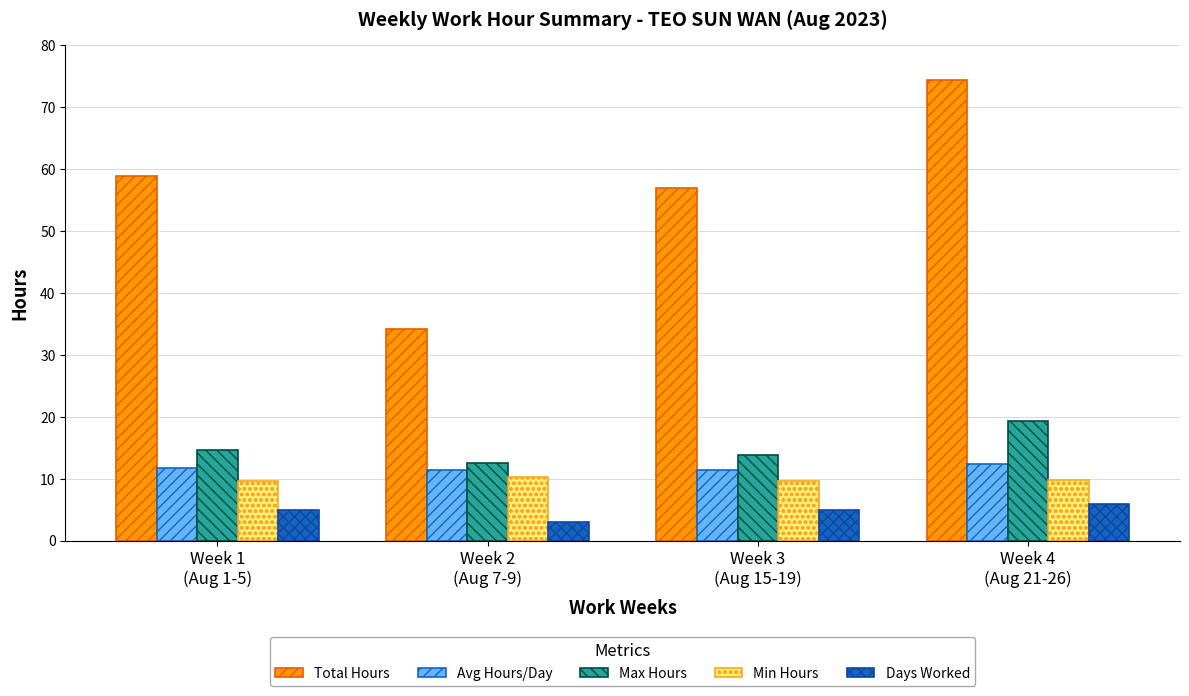

Which series has the widest spread of values?

Total Hours